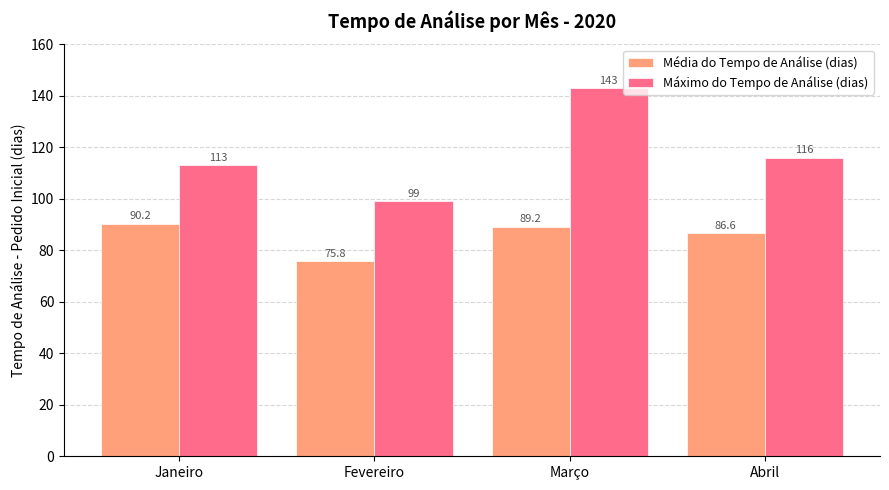

Is the value of Média do Tempo de Análise (dias) at Fevereiro greater than the value of Máximo do Tempo de Análise (dias) at Fevereiro?

No